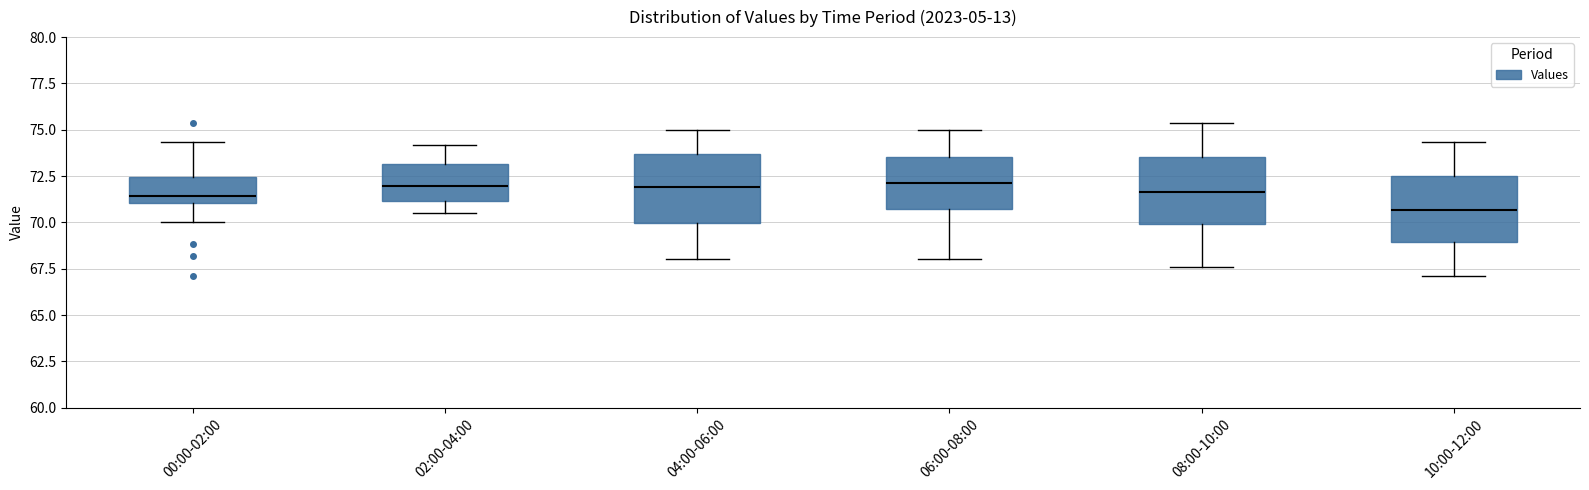

Reading left to right, transcribe this box plot: for each box, give where its median line is, the range the box spans, and where its two whiskers end, as read against the y-axis. The values are not printed on the chart, so give them approximately, as read against the axis.

00:00-02:00: median 71.5, box 71.0 to 72.5, whiskers 70.0 to 74.5
02:00-04:00: median 72.0, box 71.0 to 73.0, whiskers 70.5 to 74.0
04:00-06:00: median 72.0, box 70.0 to 73.5, whiskers 68.0 to 75.0
06:00-08:00: median 72.0, box 71.0 to 73.5, whiskers 68.0 to 75.0
08:00-10:00: median 71.5, box 70.0 to 73.5, whiskers 67.5 to 75.5
10:00-12:00: median 70.5, box 69.0 to 72.5, whiskers 67.0 to 74.5